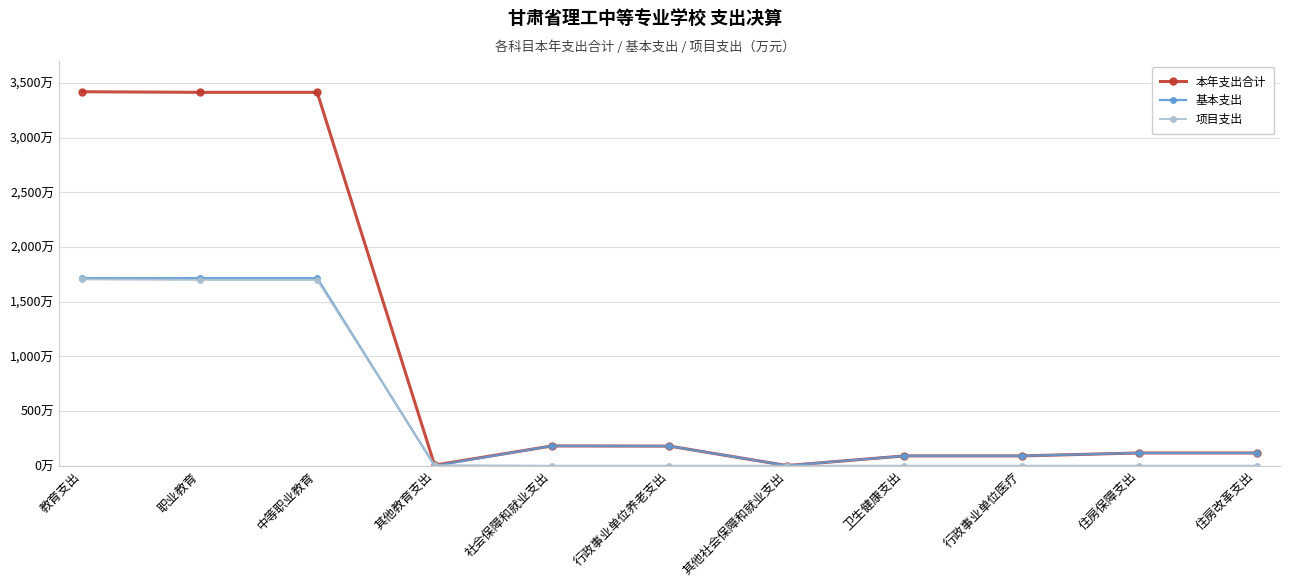

True or false: 基本支出 and 本年支出合计 intersect in this chart.

False